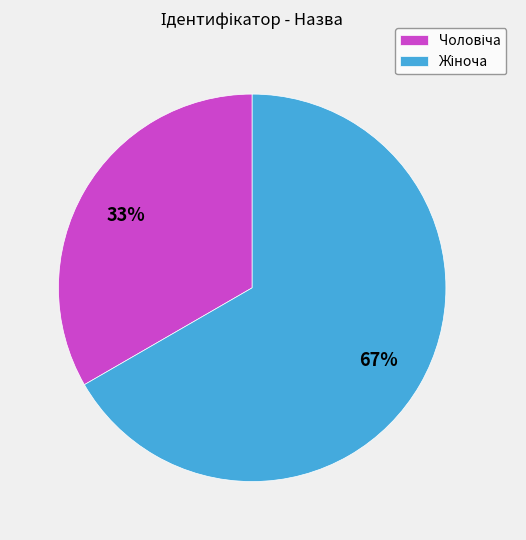

Is there any slice that represents more than half of the pie?

Yes